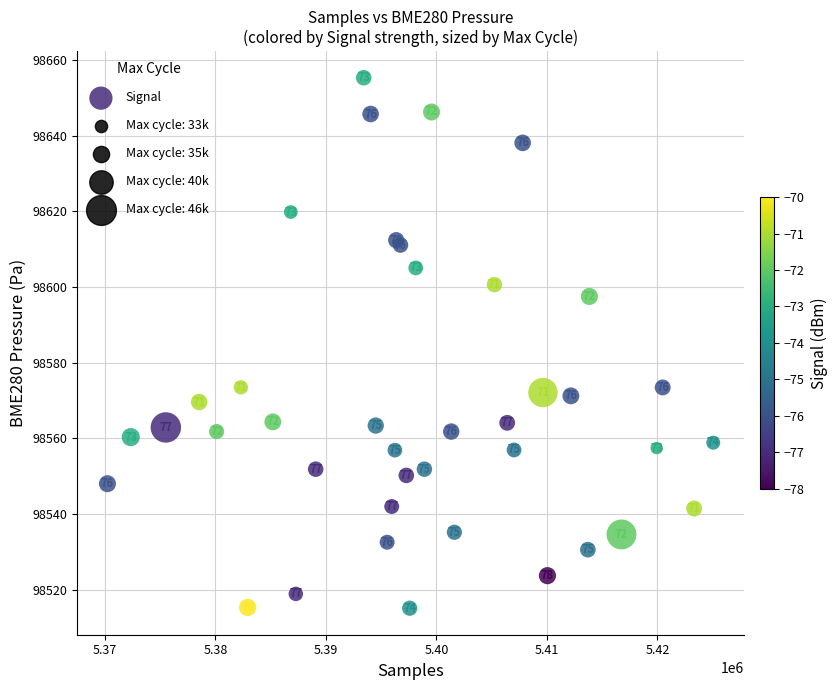

What Y value in the scatter plot is closest to 98585?

98573.4